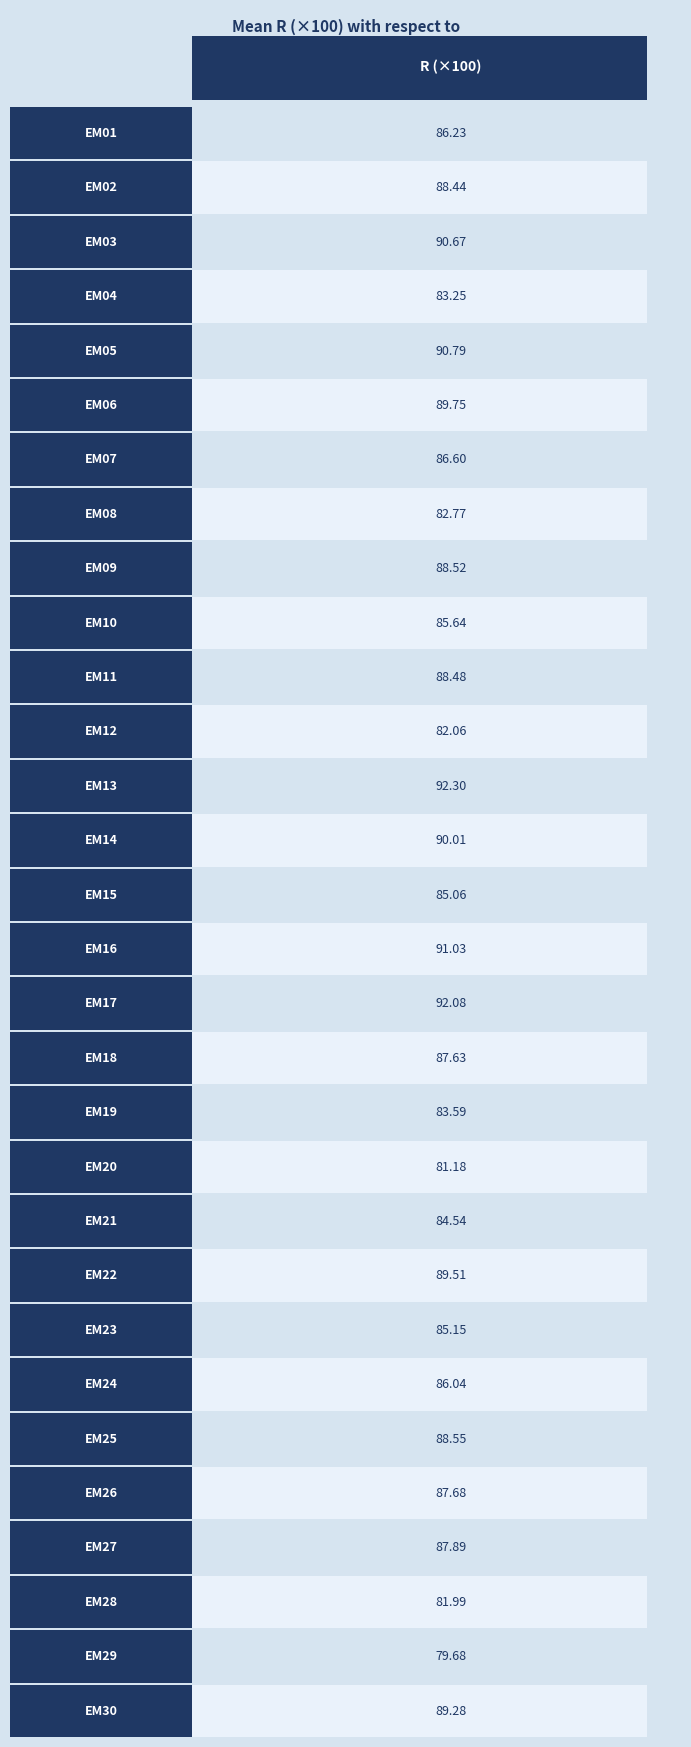

At which label is the value closest to 85?

EM15